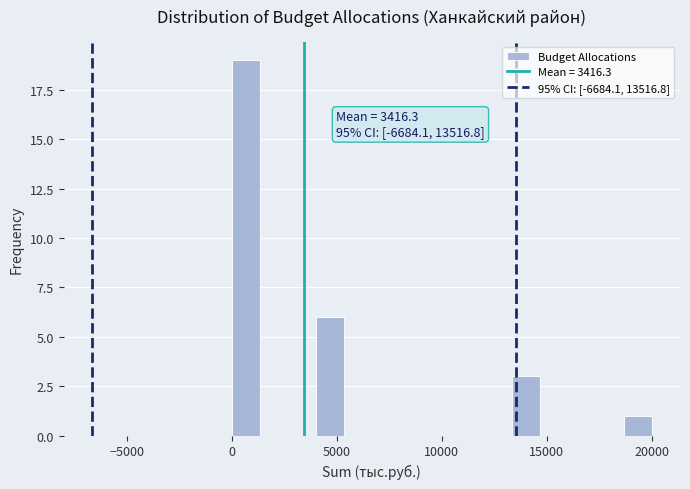

Around what value on the x-axis is the tallest bar? Give the approximate position of its centre, as read against the axis.

500